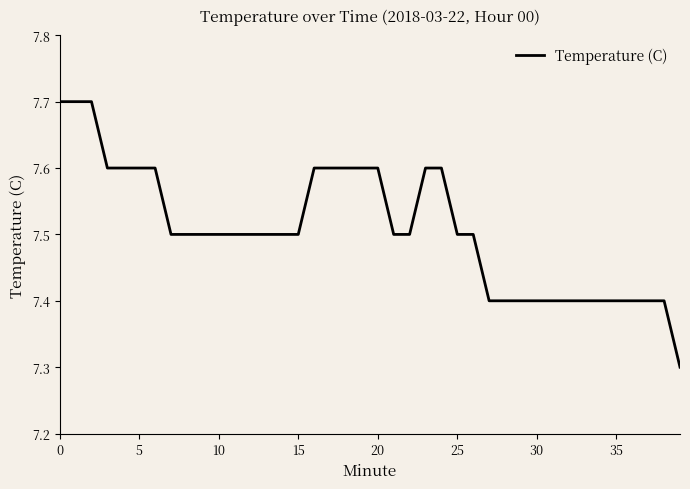

What is the maximum value shown in the chart?

7.7